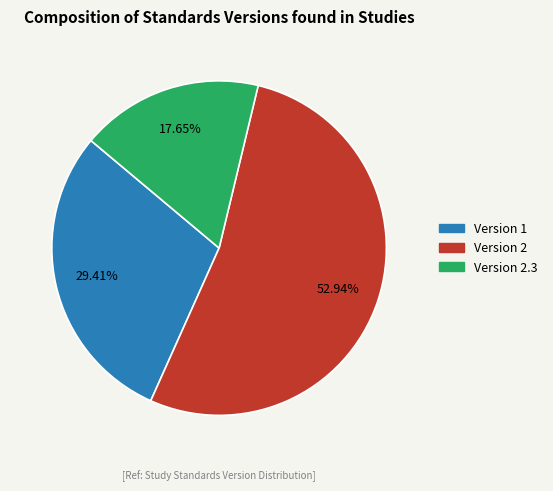

Does any single category account for the majority?

Yes